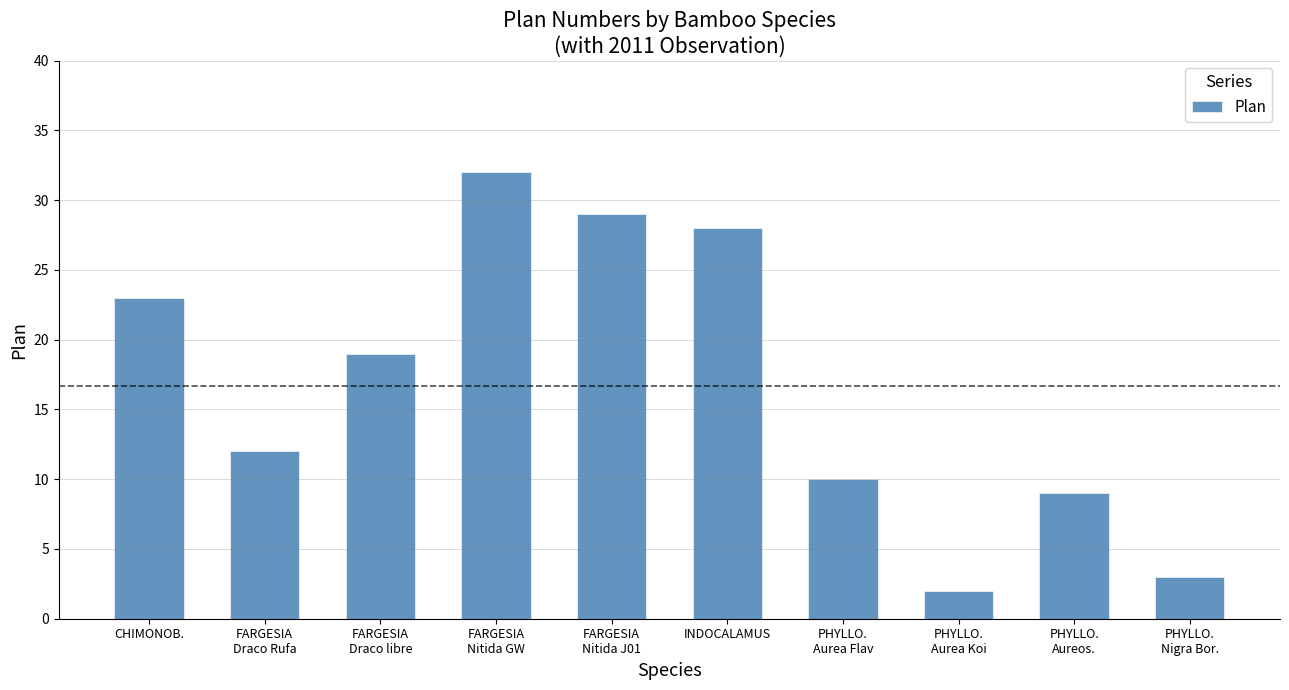

List the labels in order of value, smallest first.

PHYLLO.
Aurea Koi, PHYLLO.
Nigra Bor., PHYLLO.
Aureos., PHYLLO.
Aurea Flav, FARGESIA
Draco Rufa, FARGESIA
Draco libre, CHIMONOB., INDOCALAMUS, FARGESIA
Nitida J01, FARGESIA
Nitida GW